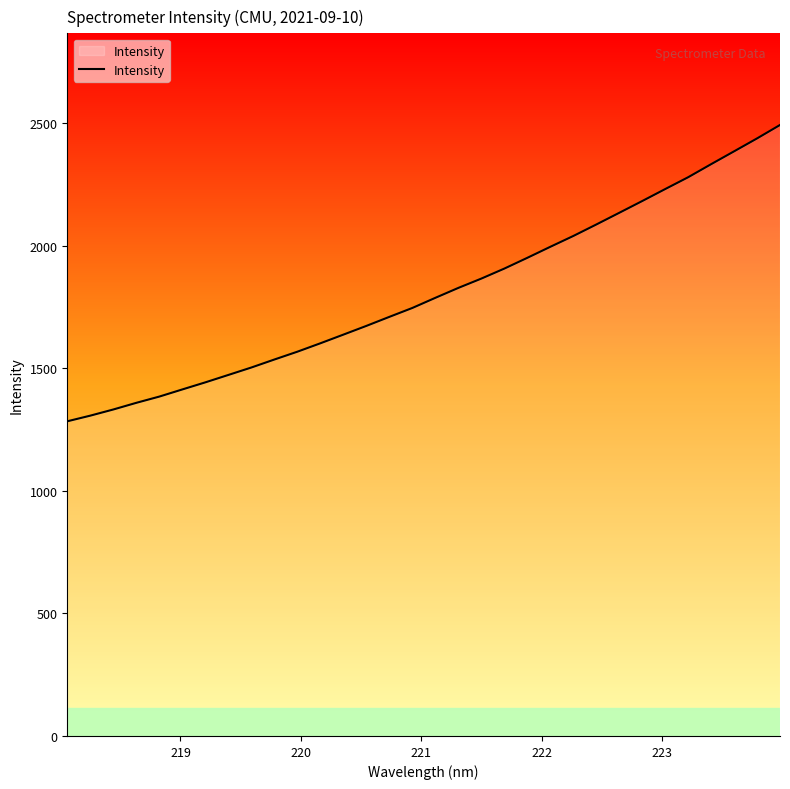

What is the maximum value shown in the chart?

2493.4